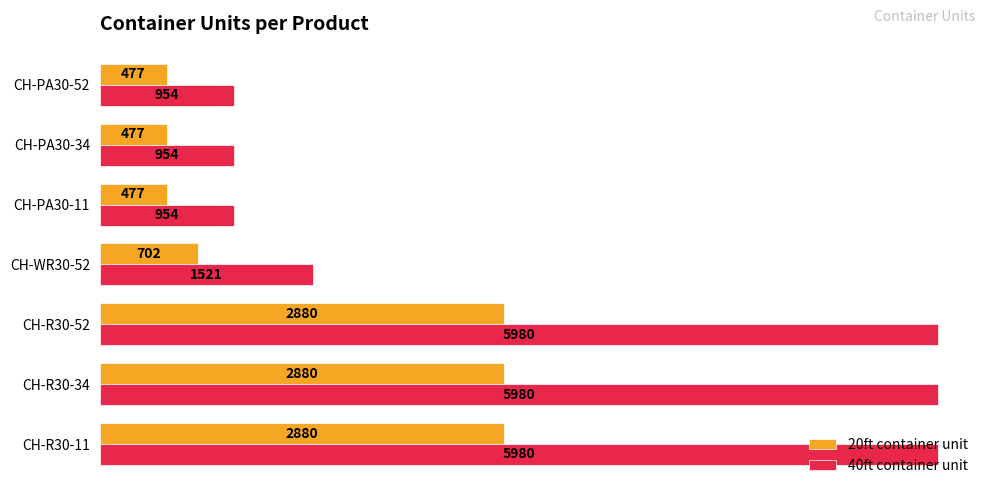

At how many categories does at least one series exceed 5917?

3